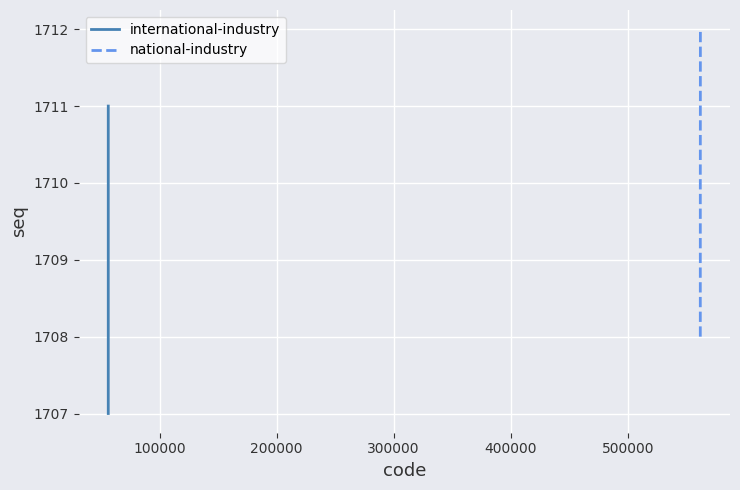

Reading left to right, list all the values displayed in this chart.

international-industry: 1707	1709	1711
national-industry: 1708	1710	1712